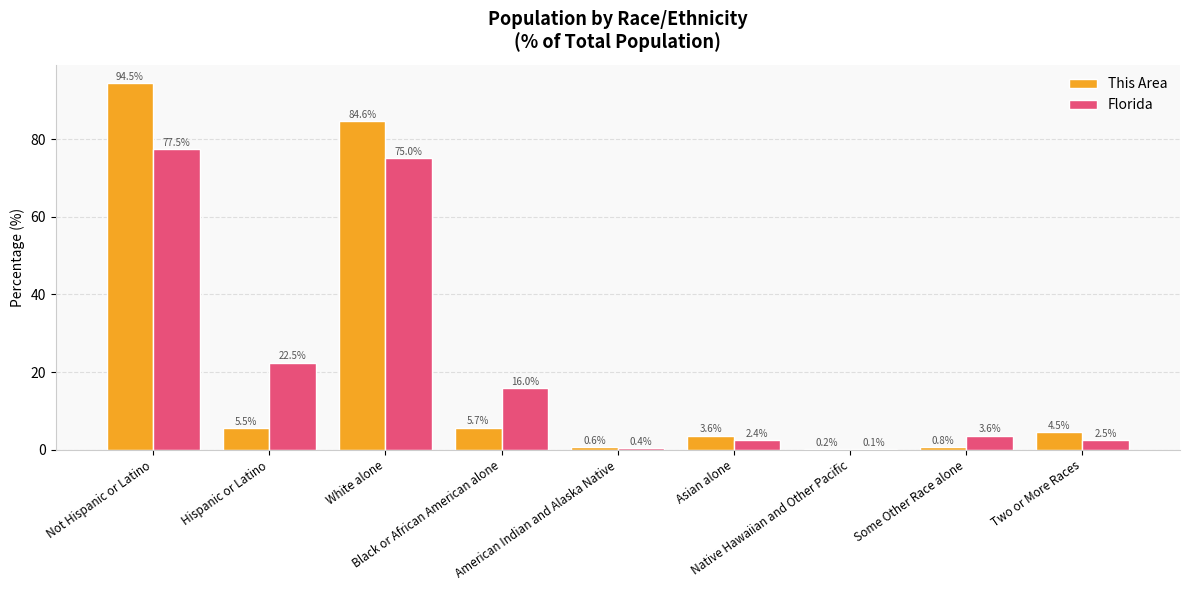

At which label is This Area closest to 47?

White alone